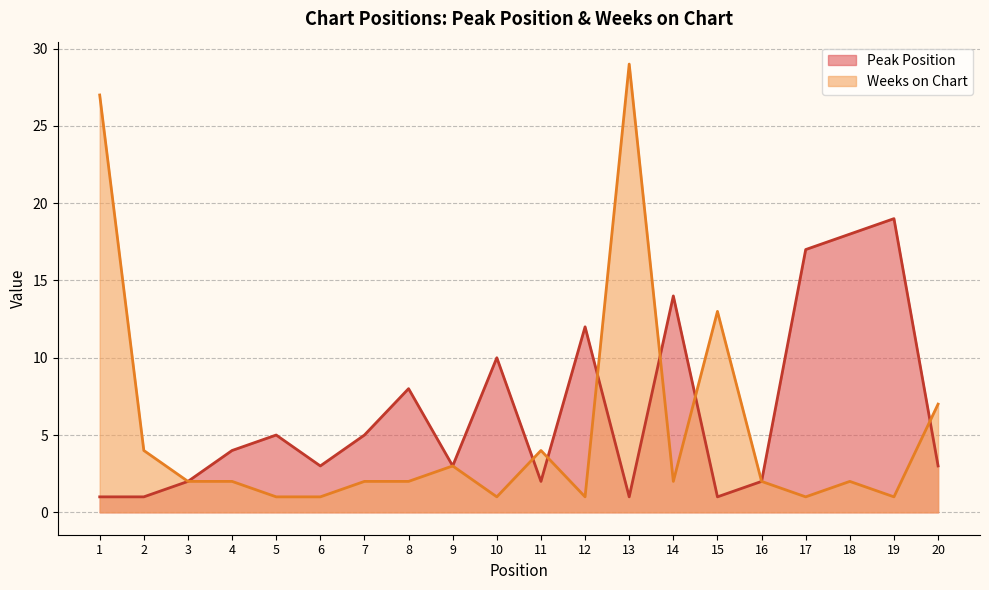

Where is the first local minimum for Peak Position?

6